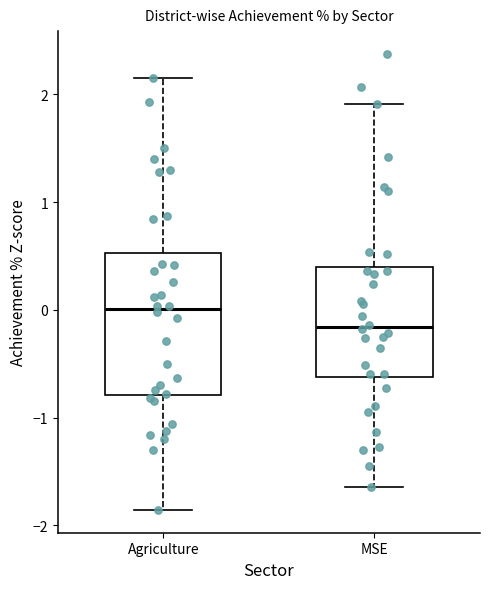

Which box's median line is the highest?

Agriculture